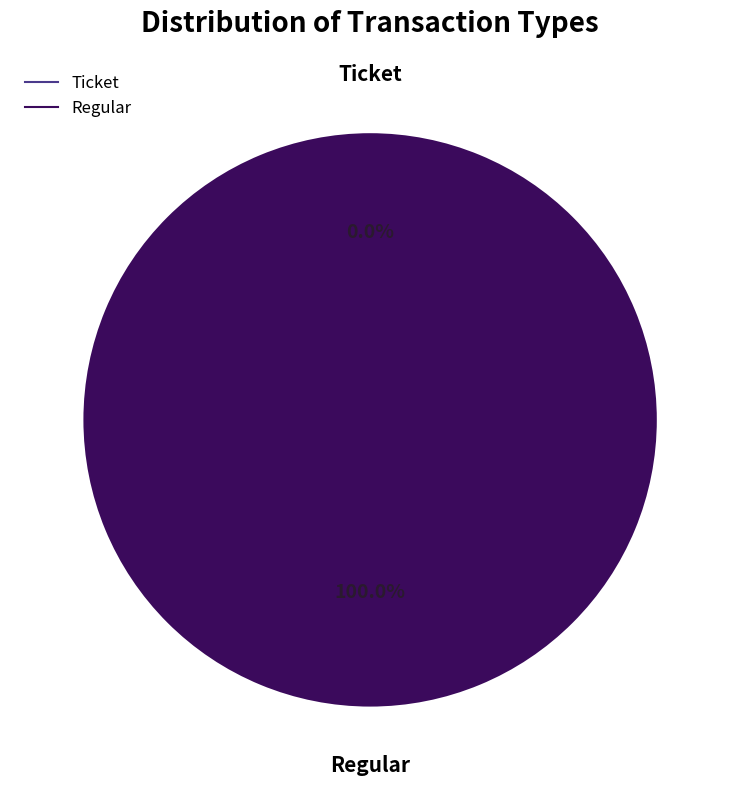

How many slices are in this pie chart?

2